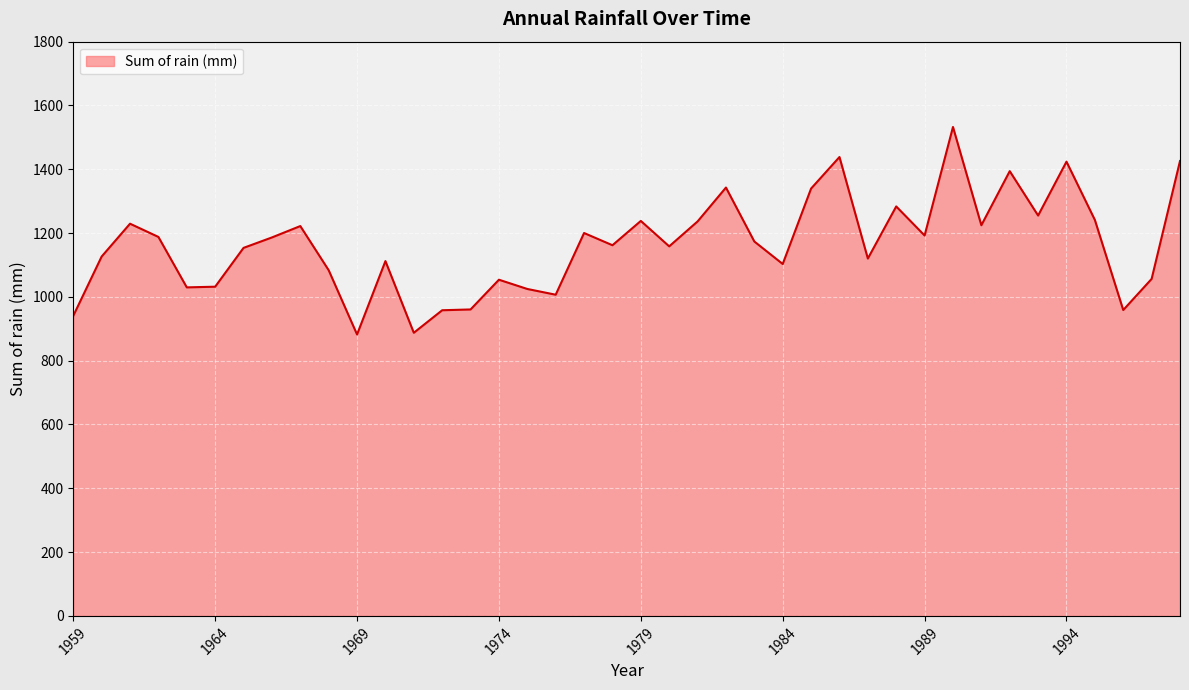

What is the smallest value displayed?

882.1